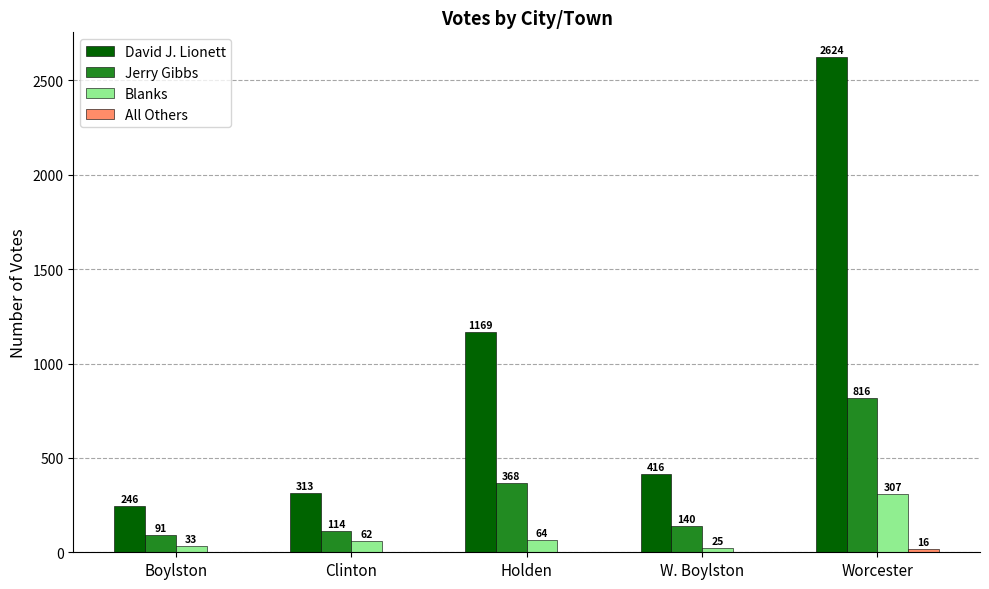

At which category is the sum across all series the highest?

Worcester